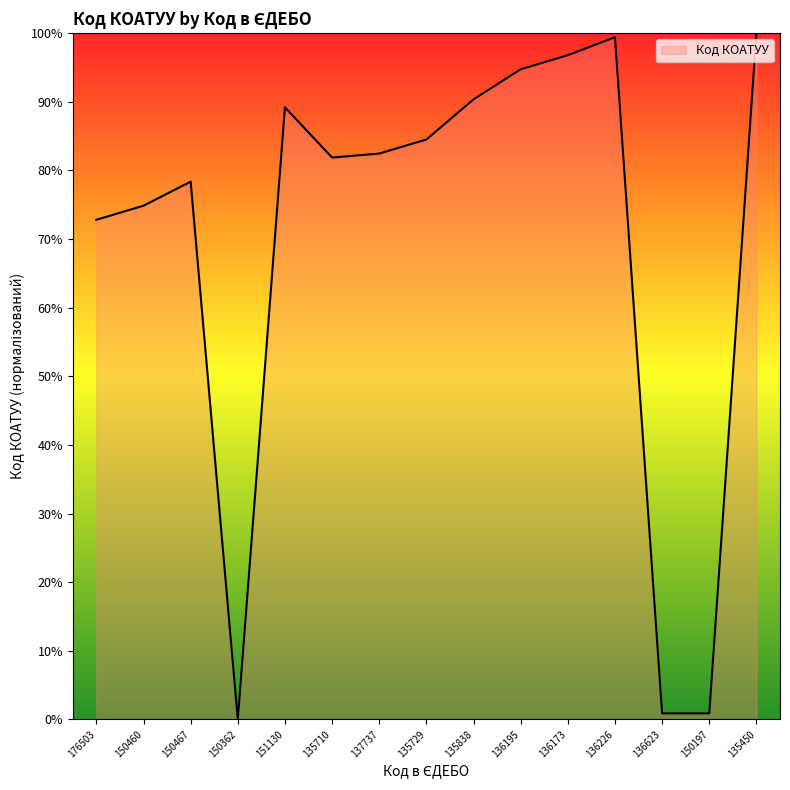

Between 135729 and 150467, which is larger?

135729